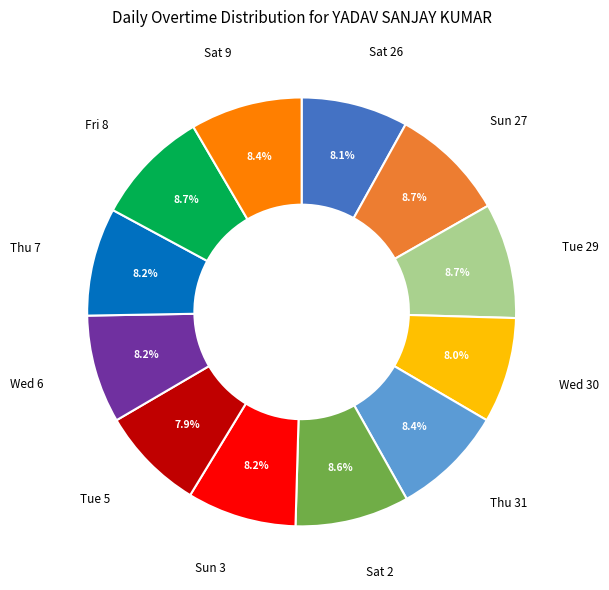

Is there any slice that represents more than half of the pie?

No